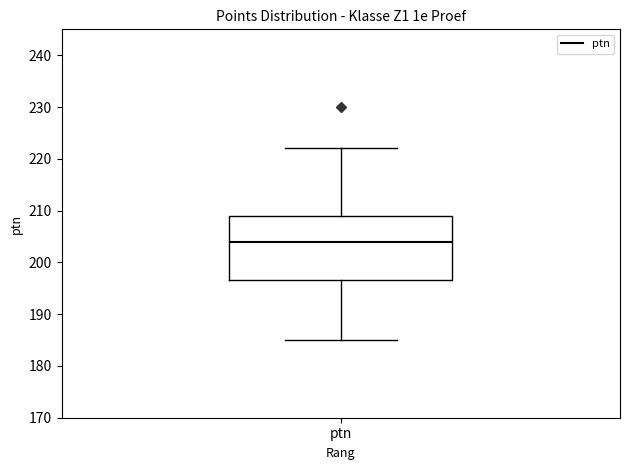

Transcribe this box plot: give where the median line is, the range the box spans, and where the two whiskers end, as read against the y-axis. The values are not printed on the chart, so give them approximately, as read against the axis.

median 204, box 197 to 209, whiskers 185 to 222